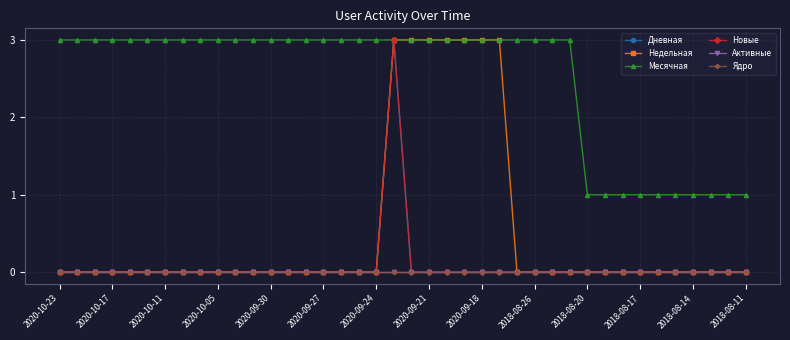

Does the chart have visible grid lines?

Yes